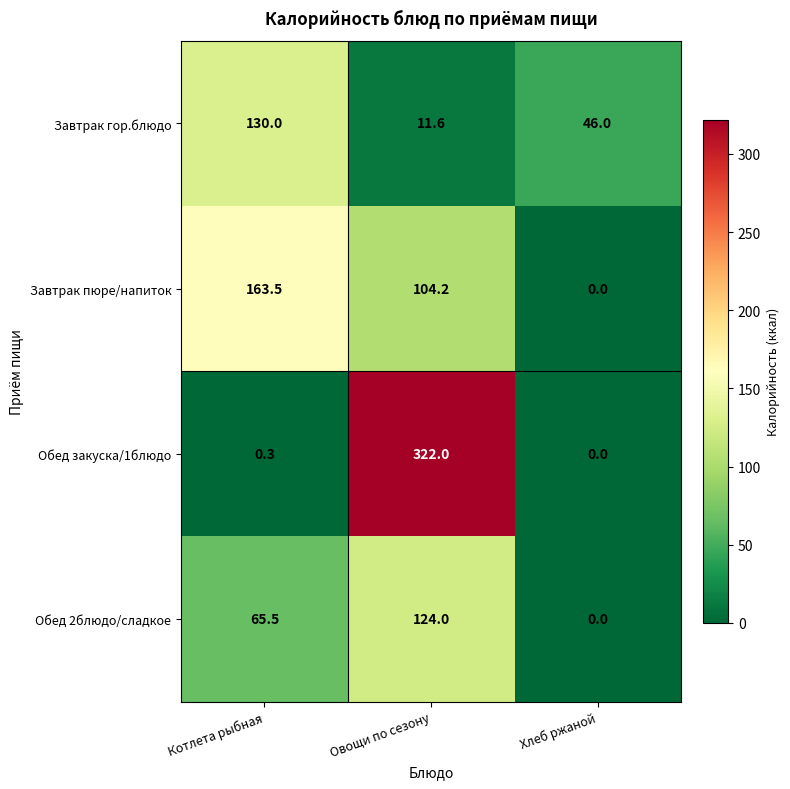

At how many categories does at least one series exceed 290?

1